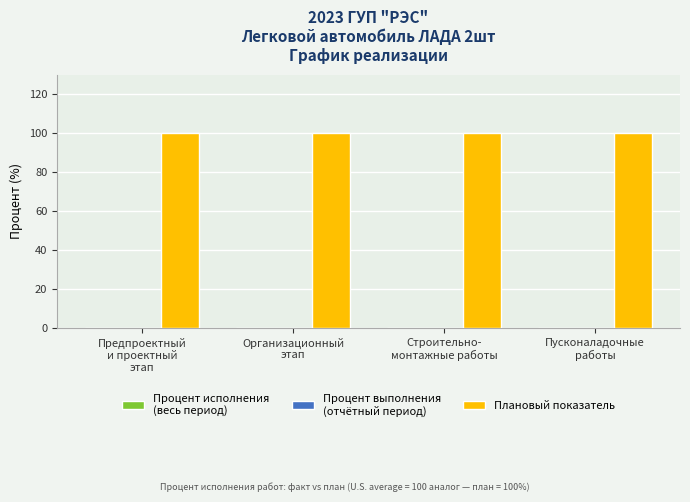

The value of Процент исполнения
(весь период) at Организационный
этап is 0. True or false?

True